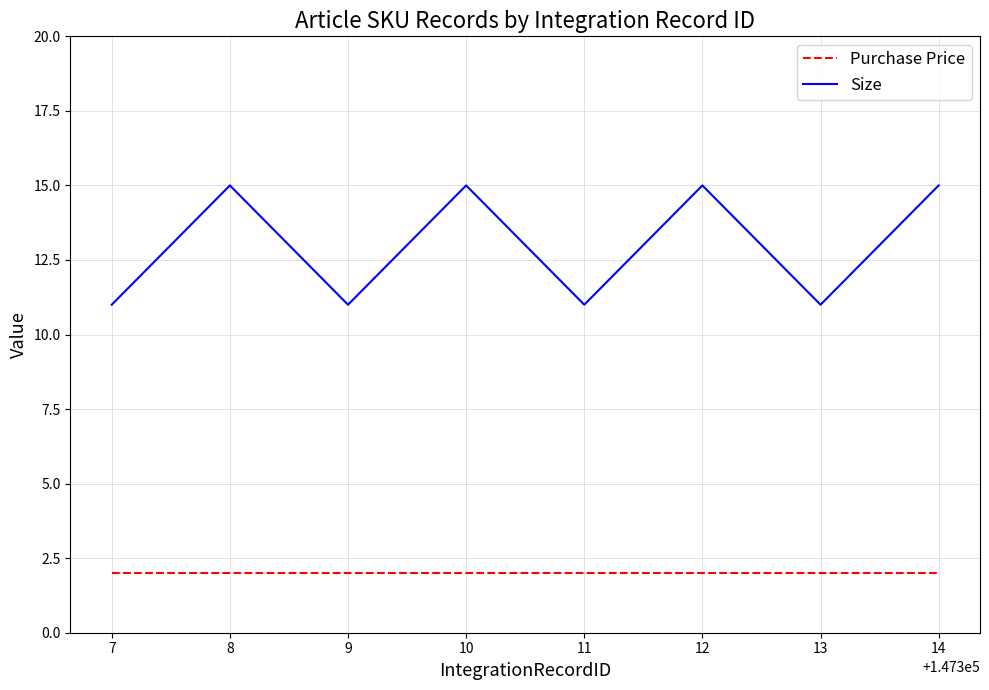

Rank the series by their average value, from highest to lowest.

Size, Purchase Price